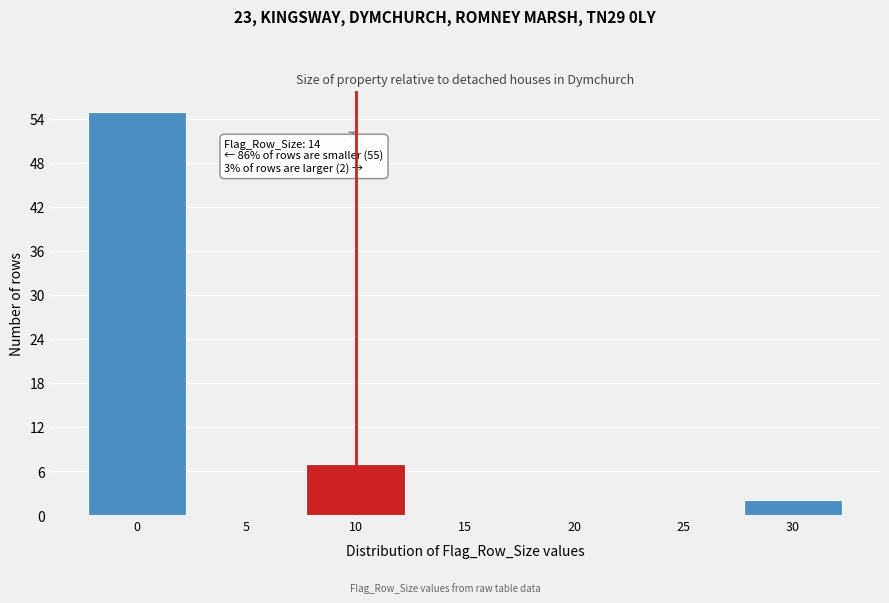

Reading left to right, list all the values displayed in this chart.

0=55	5=0	10=7	15=0	20=0	25=0	30=2